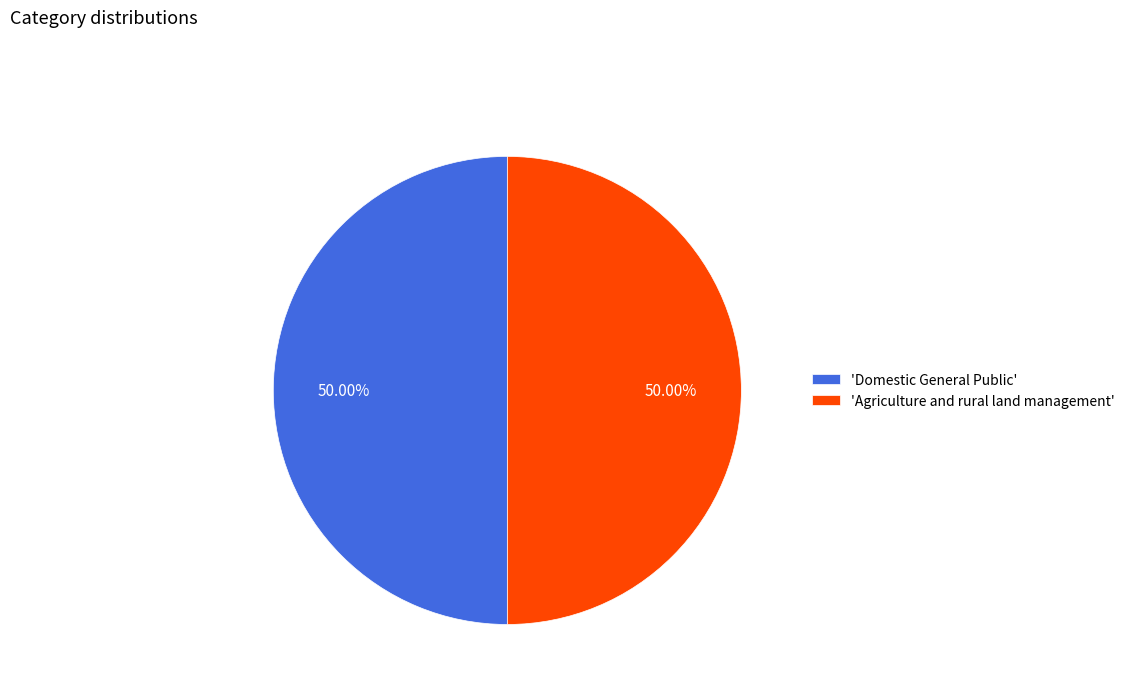

Approximately how many times larger is the value at 'Agriculture and rural land management' compared to 'Domestic General Public'?

1.0